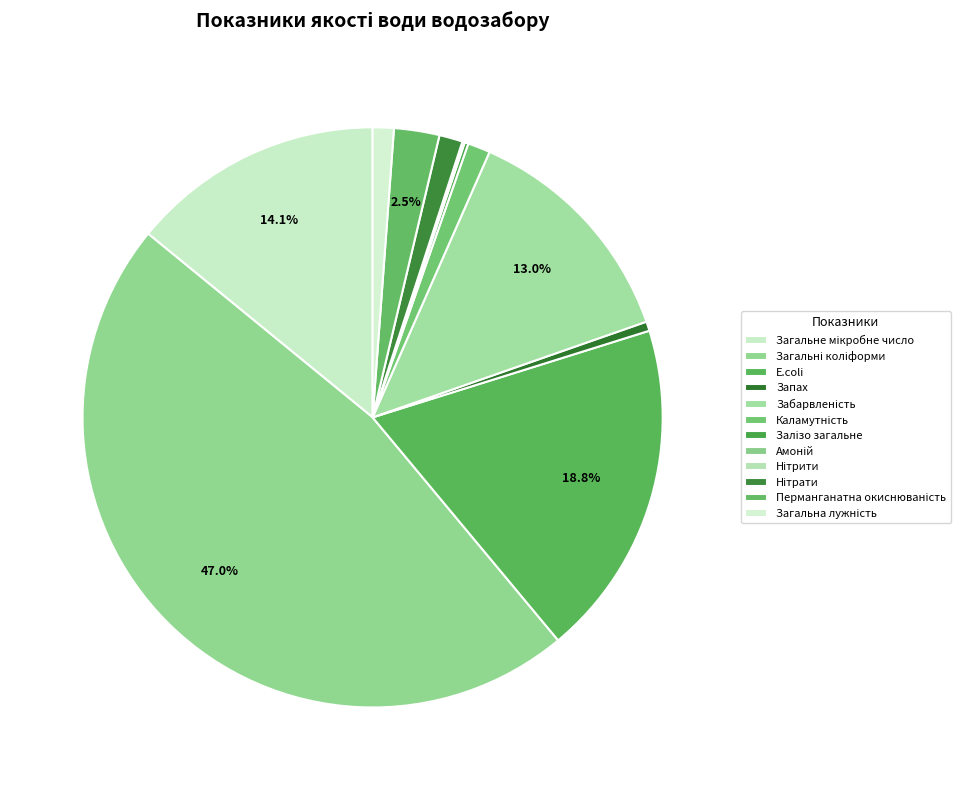

Does Загальна лужність represent more than half of the total?

No